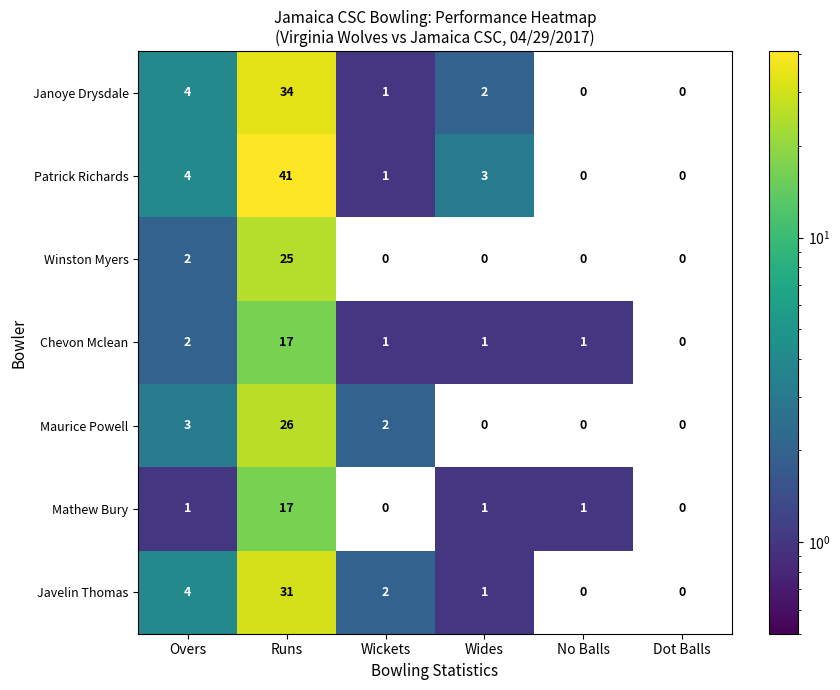

Is it true that Winston Myers equals 8 at Dot Balls?

False